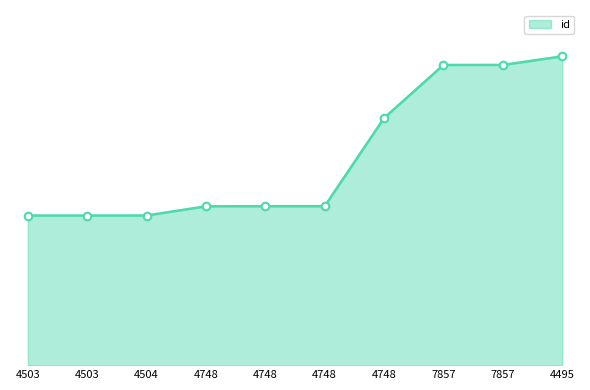

What is the change in value from 4503 to 7857?

+11911